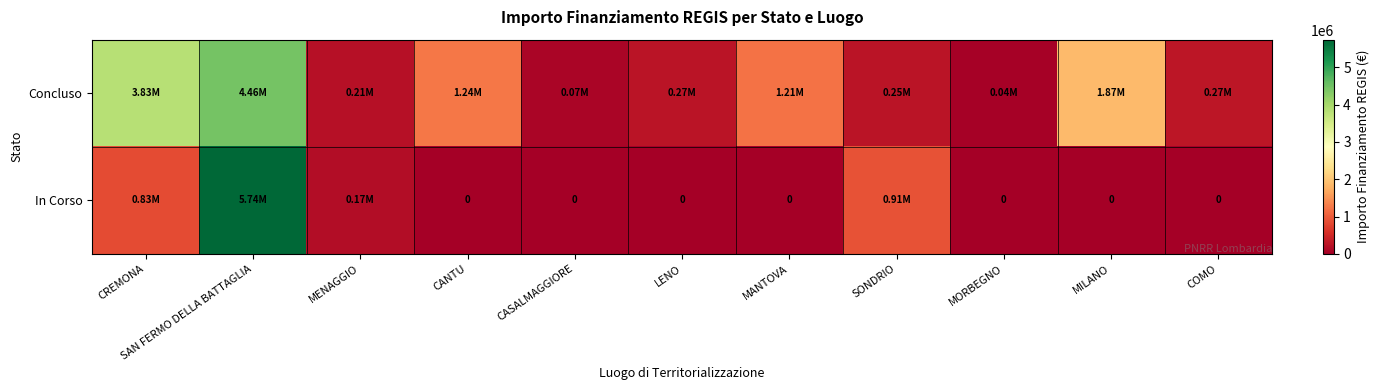

At which category is the sum across all series the highest?

SAN FERMO DELLA BATTAGLIA